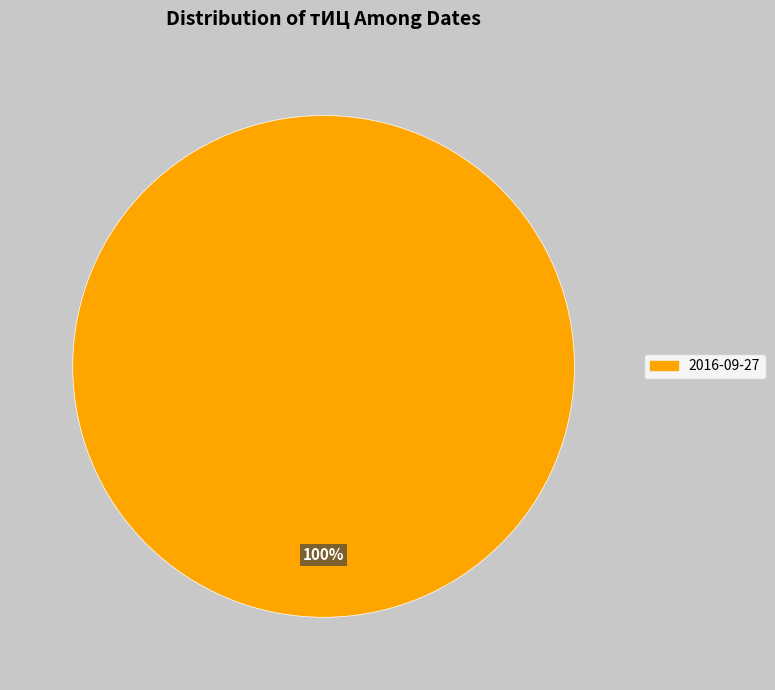

True or false: 2016-09-27 accounts for 100% of the total.

True